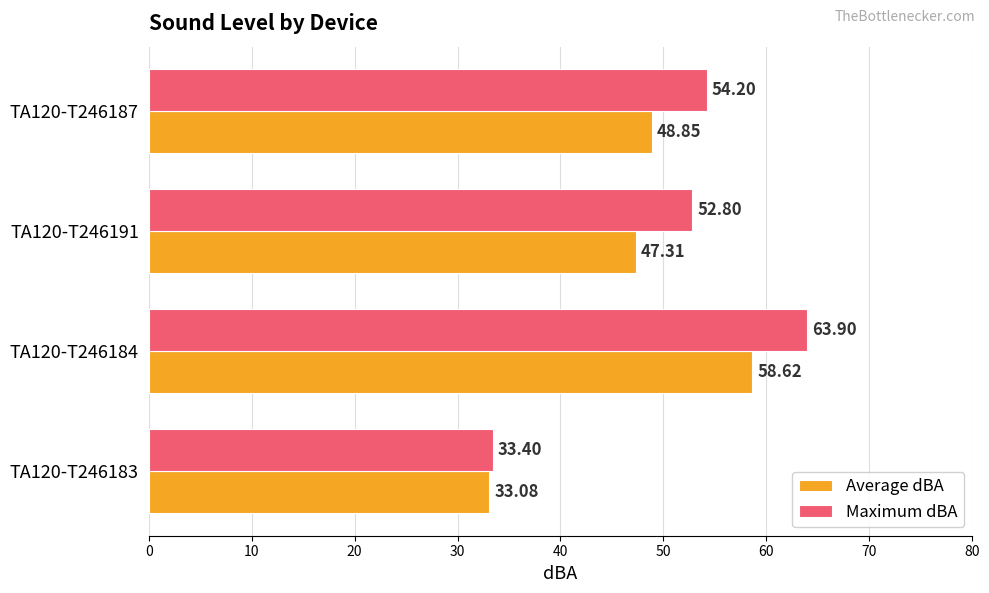

What is the maximum value for Maximum dBA?

63.9